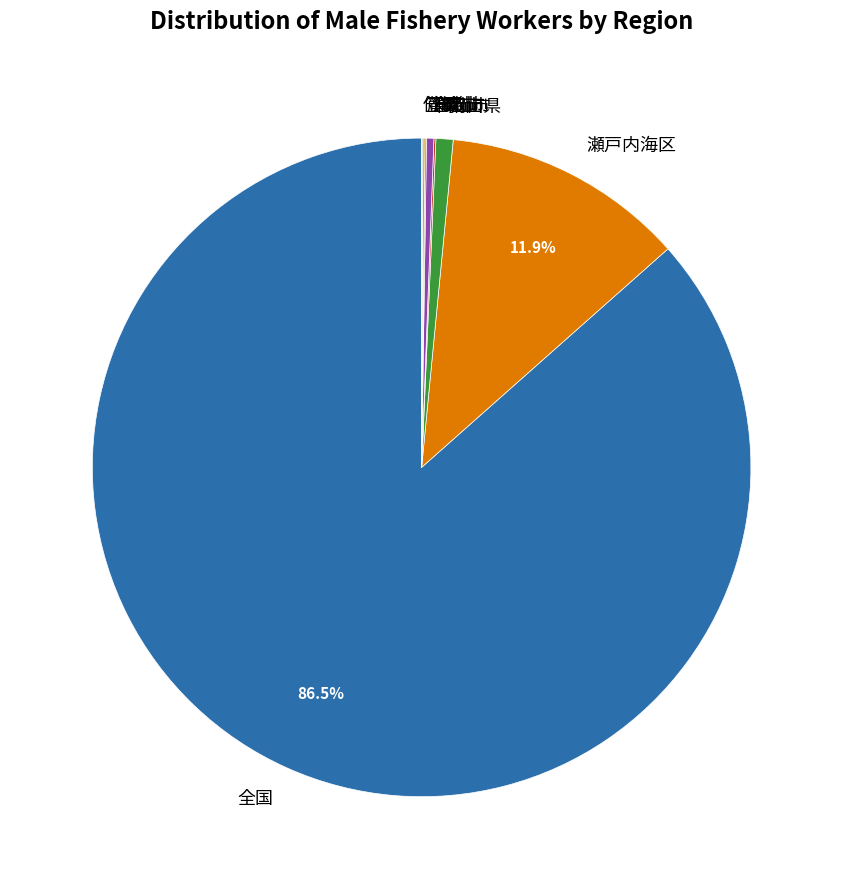

How much of the chart is everything except 全国?

13.5%